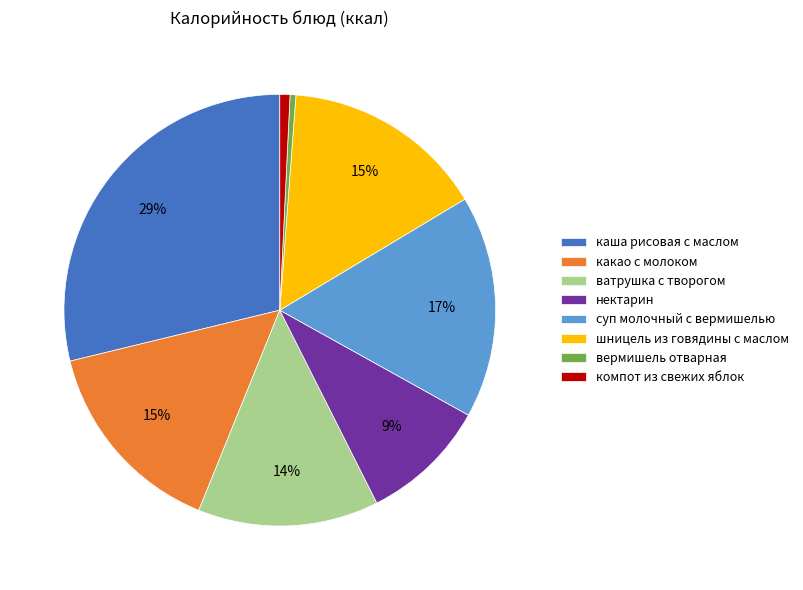

Is it true that какао с молоком is 30% of the pie?

False